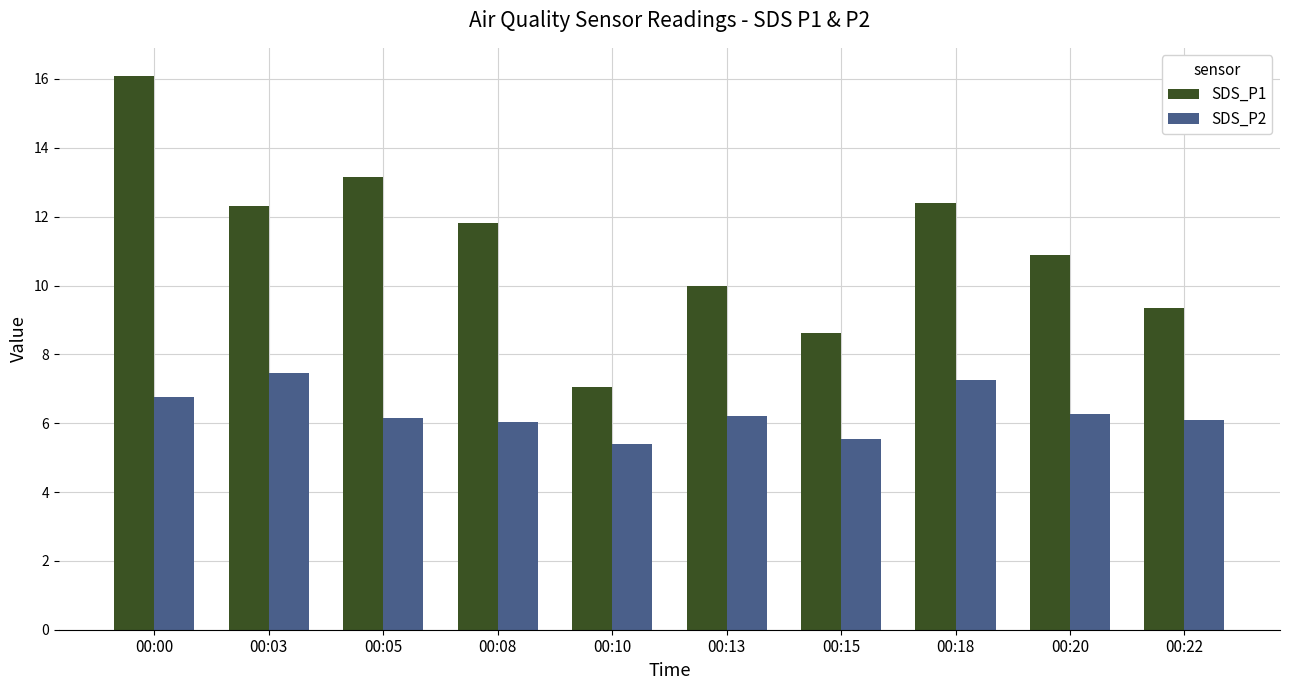

How many groups of bars are there?

10